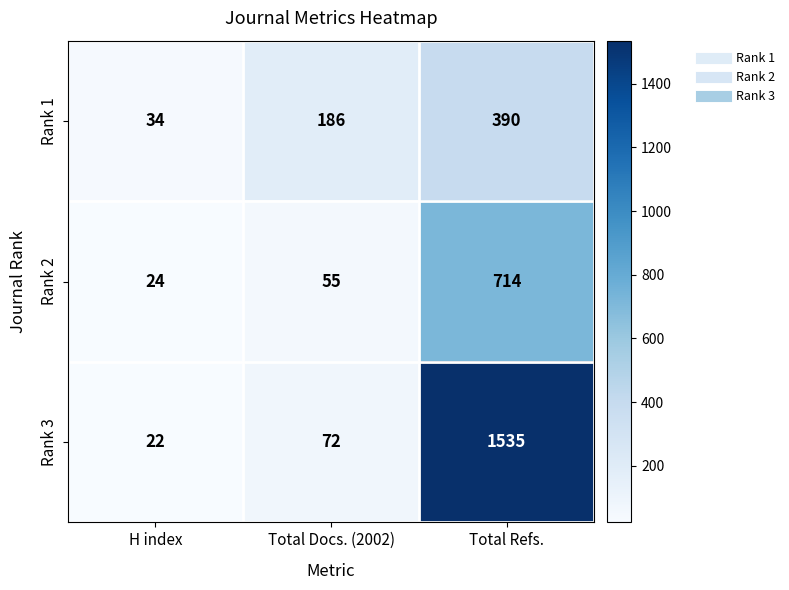

Reading left to right, list all the values displayed in this chart.

Rank 1: H index=34	Total Docs. (2002)=186	Total Refs.=390
Rank 2: H index=24	Total Docs. (2002)=55	Total Refs.=714
Rank 3: H index=22	Total Docs. (2002)=72	Total Refs.=1535